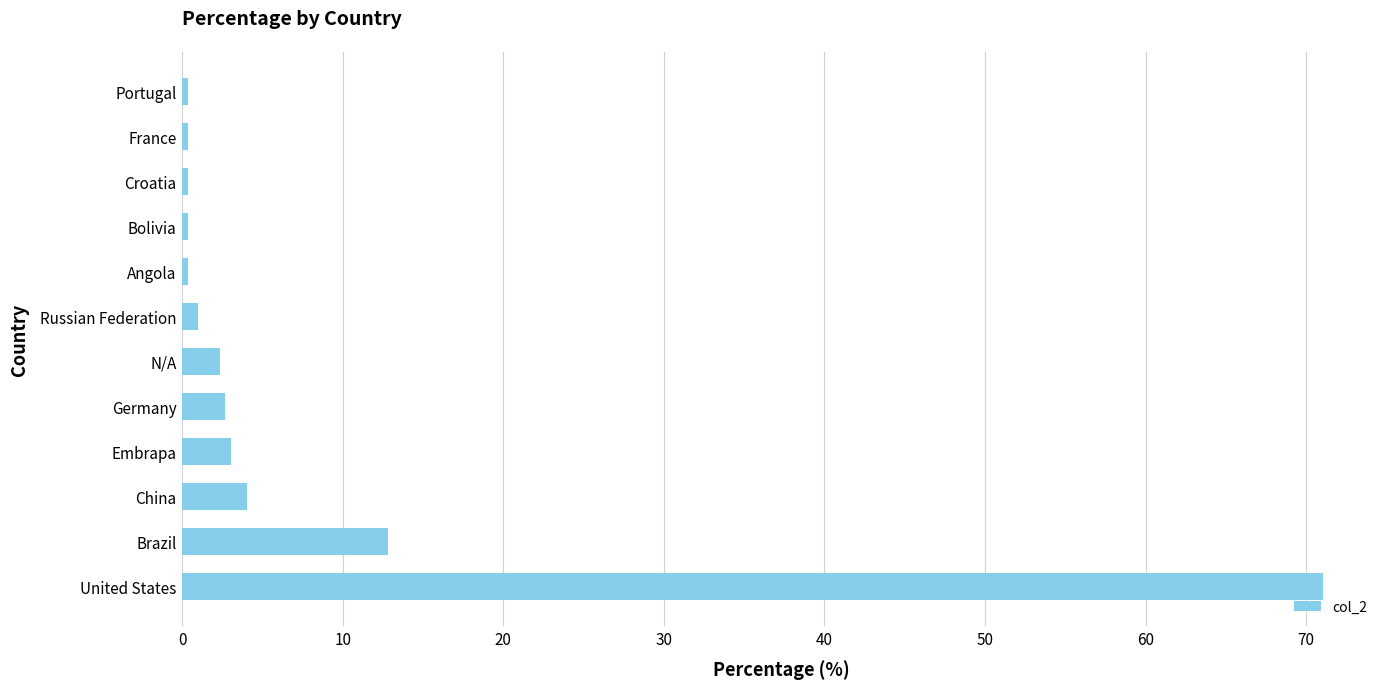

Reading bottom to top, extract all data points from this chart.

71.0	12.8	4.0	3.0	2.7	2.4	1.0	0.3	0.3	0.3	0.3	0.3